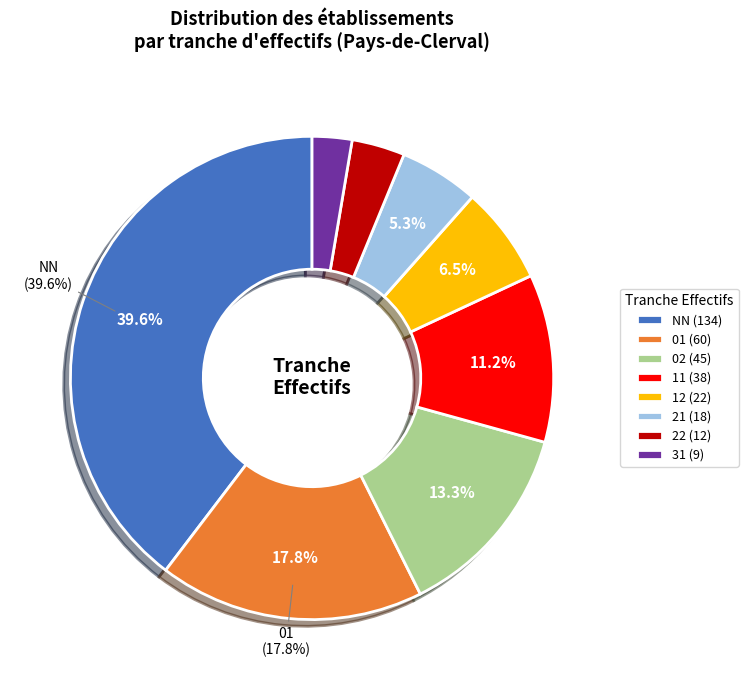

To the nearest percent, what percentage of the pie is 31?

3%